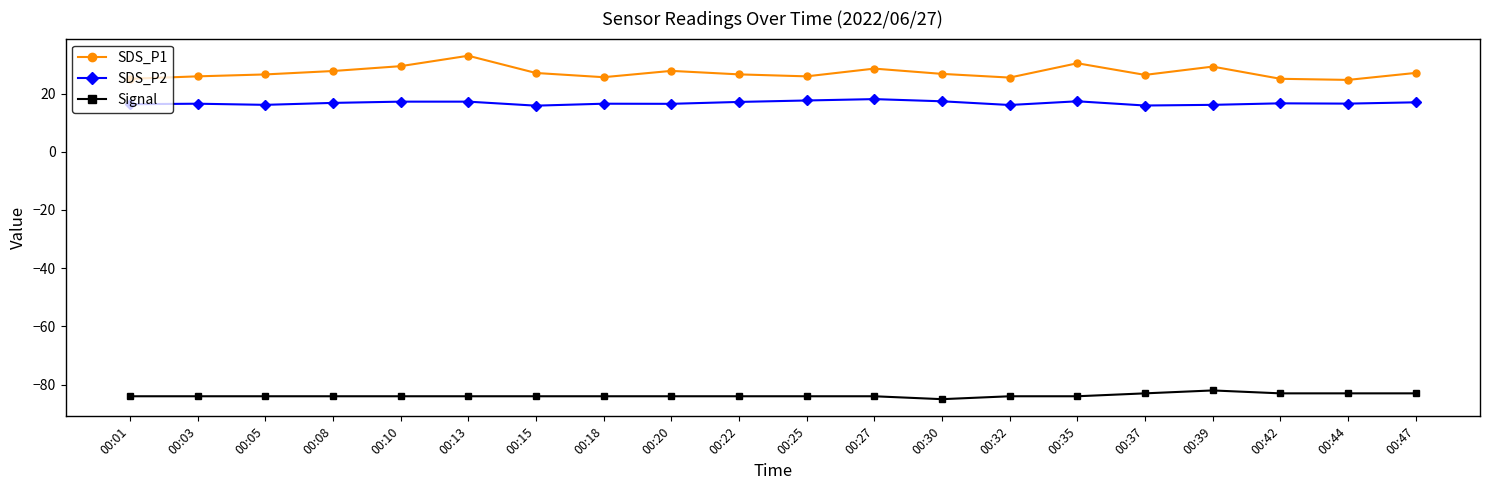

What is the average value of the SDS_P2 series?

16.7